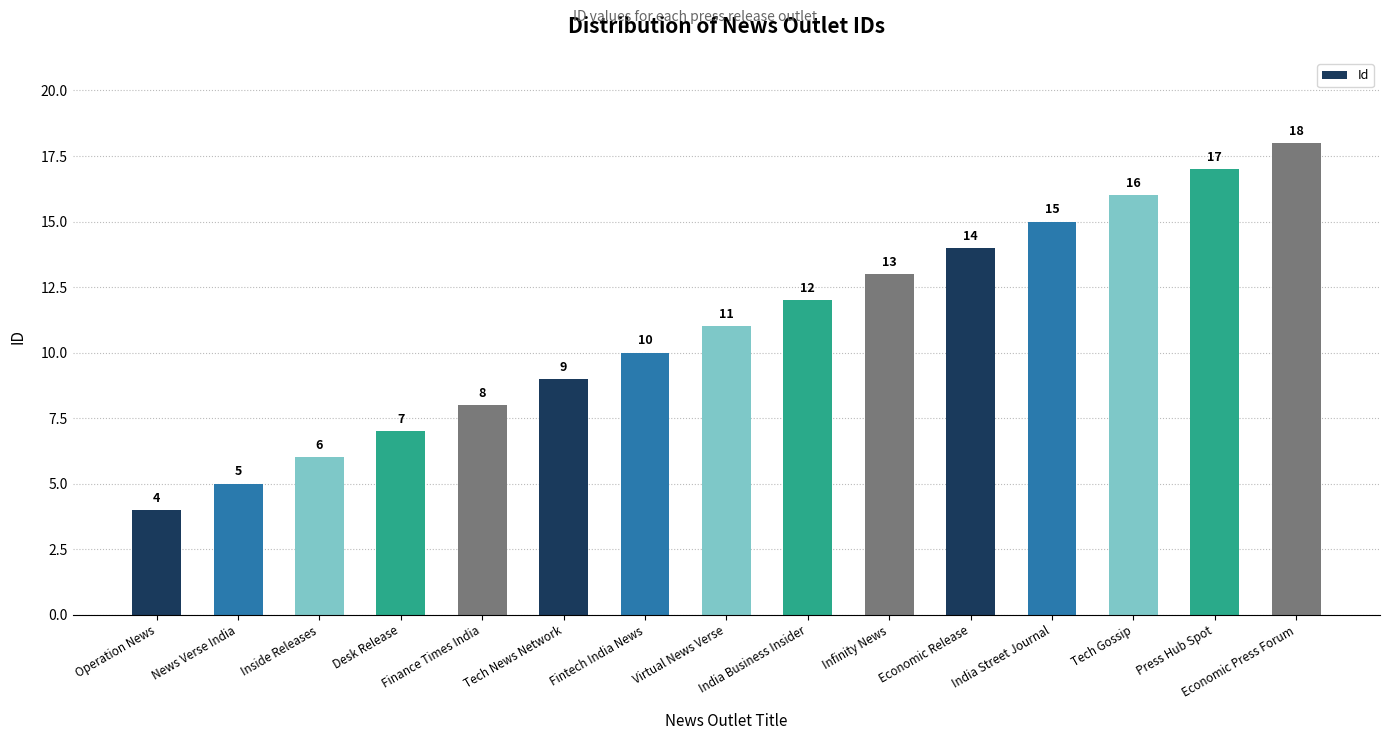

The chart shows a value of 18 at Economic Press Forum. True or false?

True